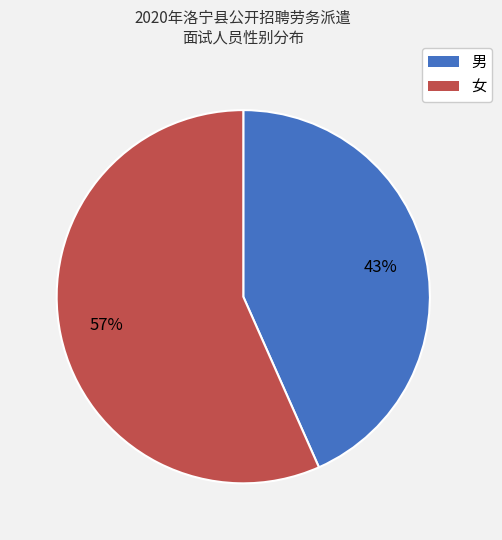

Does 男 account for over 50% of the chart?

No